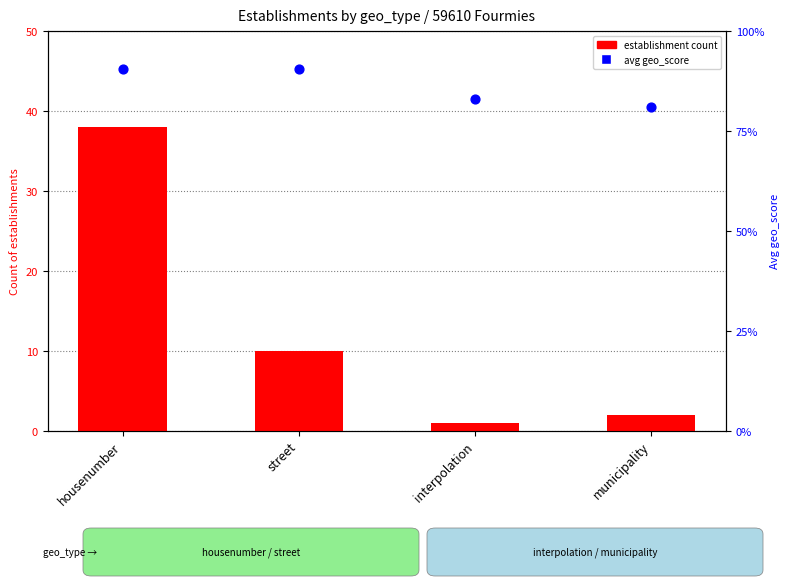

Which series reaches the minimum Y coordinate?

avg geo_score